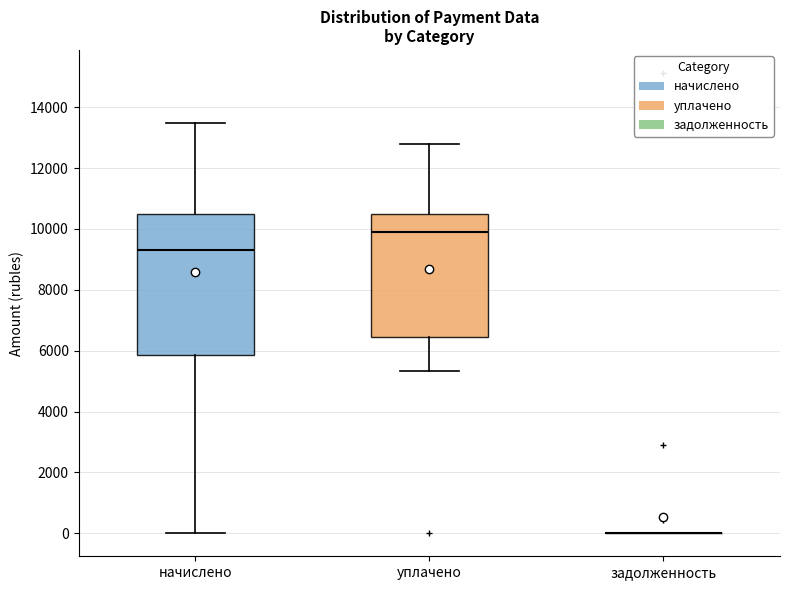

Reading left to right, read every box against the y-axis: the position of its median line, the range the box covers, and the ends of its whiskers. The values are not printed on the chart, so give them approximately, as read against the axis.

начислено: median 9400, box 5800 to 10400, whiskers 0 to 13400
уплачено: median 10000, box 6400 to 10400, whiskers 5400 to 12800
задолженность: box collapsed to a line at 0, whiskers 0 to 0